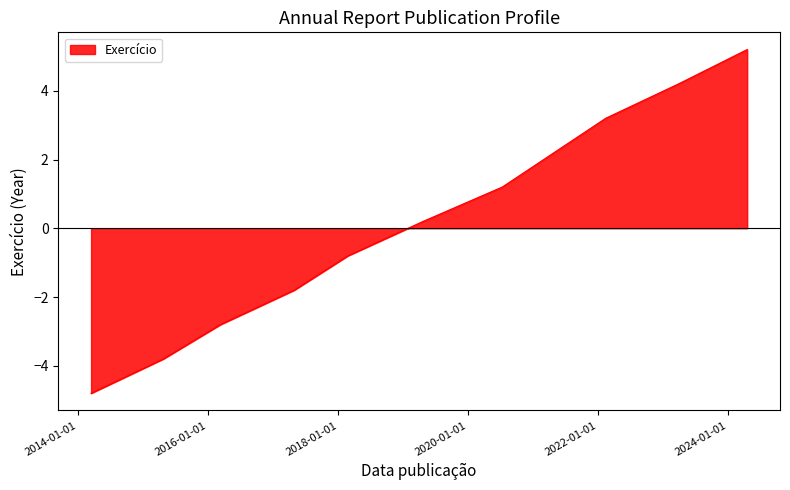

What is the difference between the maximum and minimum values?

10.0